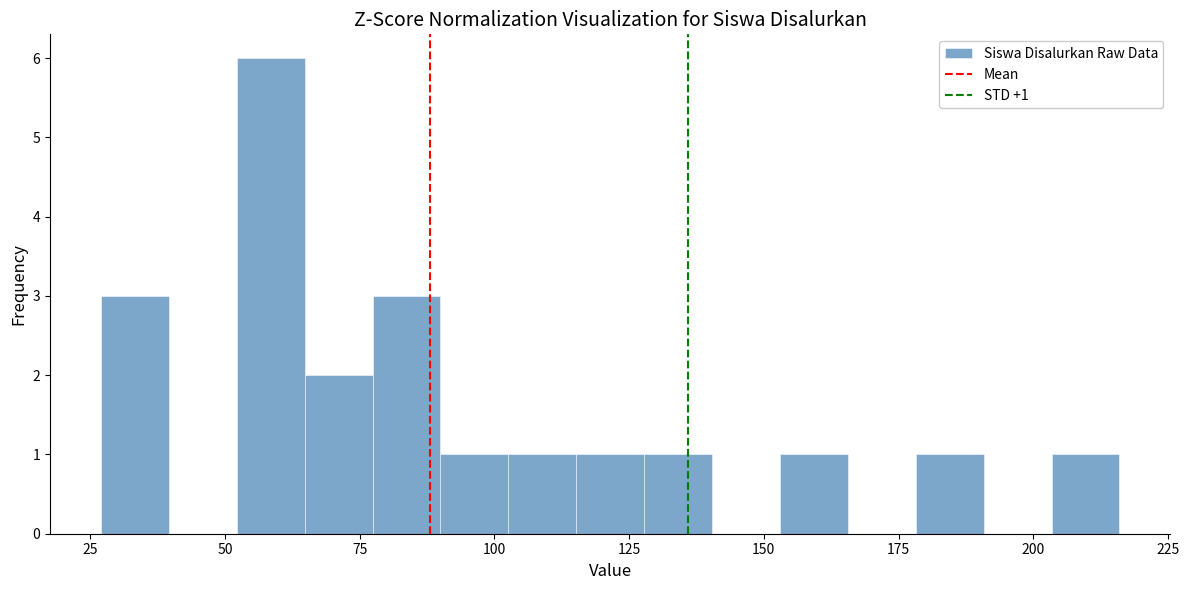

Around what value on the x-axis is the tallest bar? Give the approximate position of its centre, as read against the axis.

60